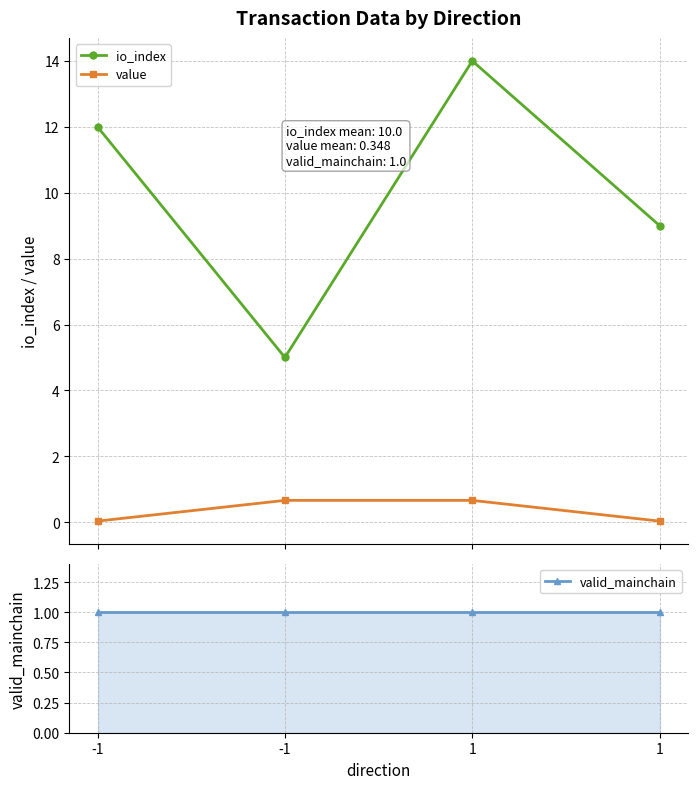

Does the chart have visible grid lines?

Yes